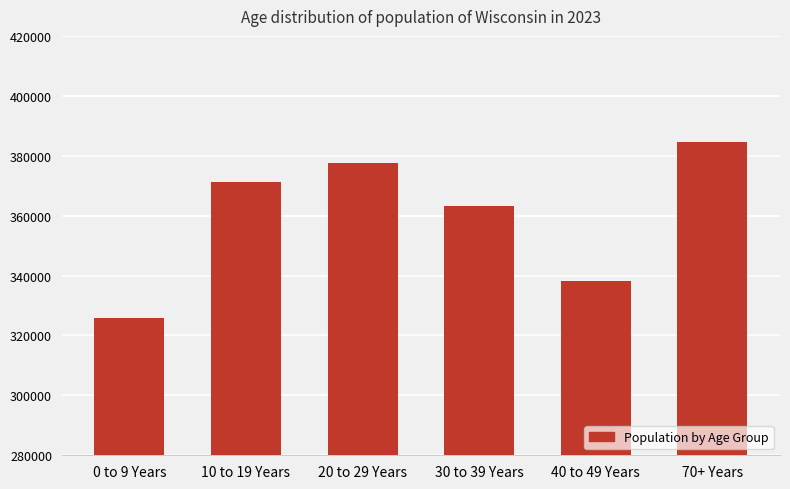

List the labels in order of value, smallest first.

0 to 9 Years, 40 to 49 Years, 30 to 39 Years, 10 to 19 Years, 20 to 29 Years, 70+ Years